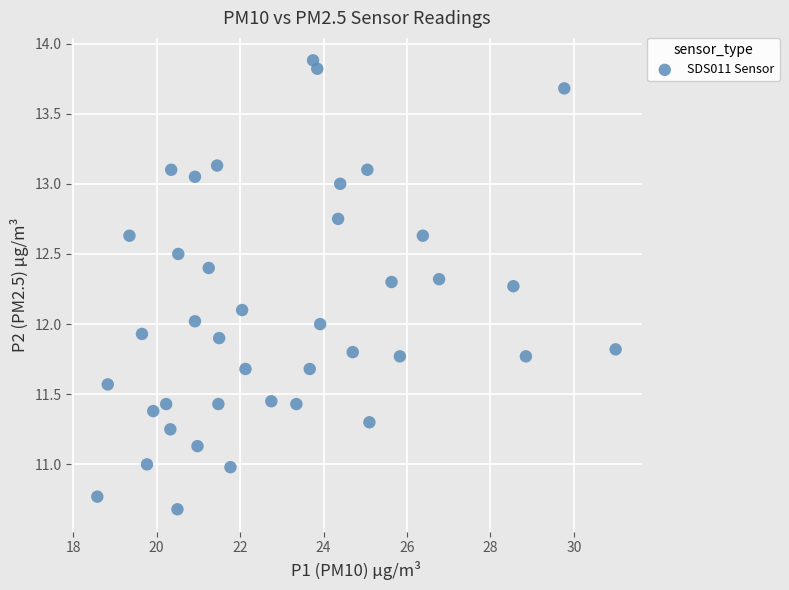

What is the range of X values (max minus min)?

12.4